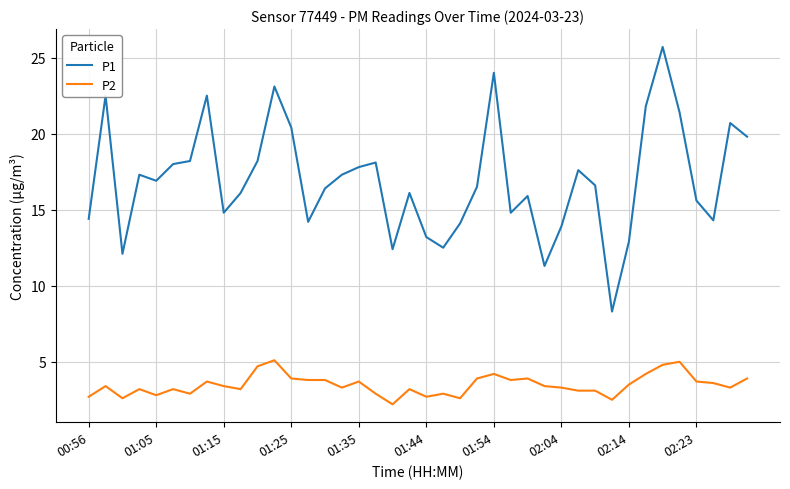

What is the highest value of the P1 series?

25.7